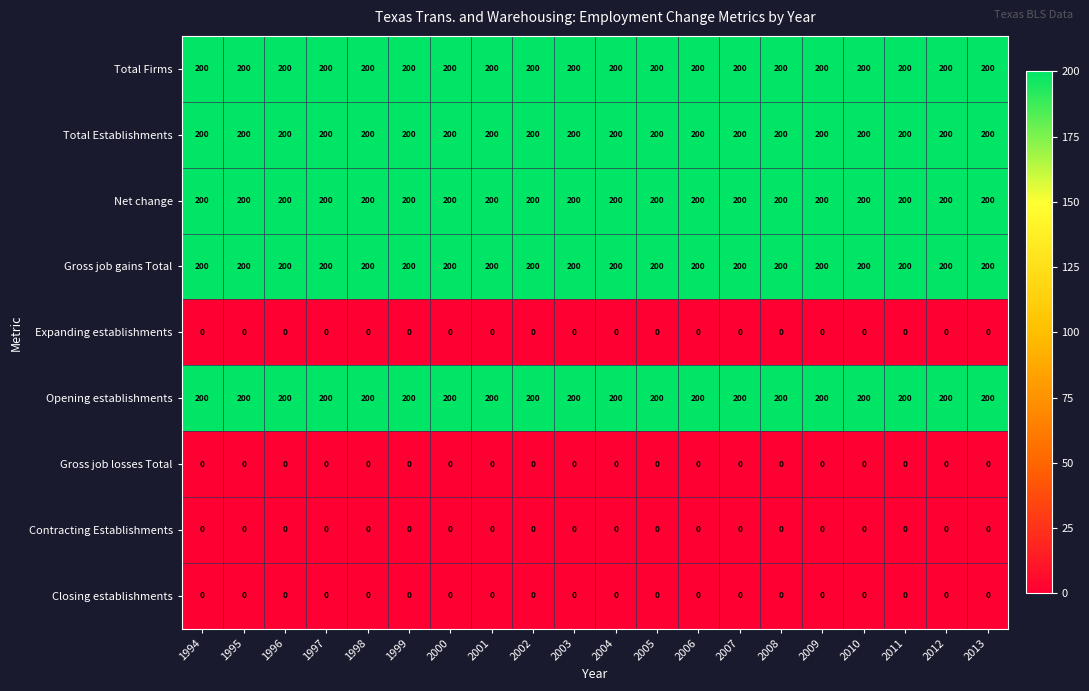

What is the greatest value displayed?

200